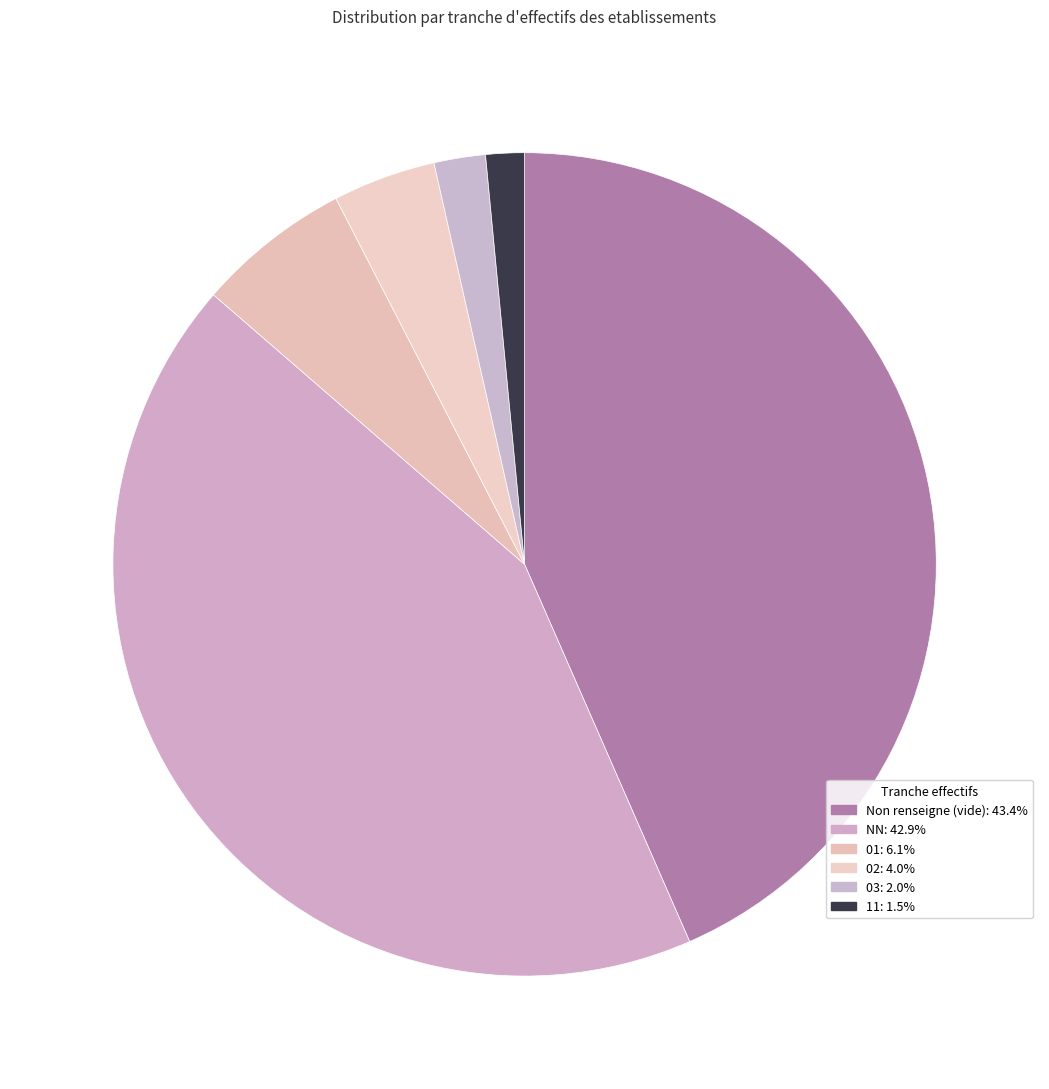

Is there any slice that represents more than half of the pie?

No